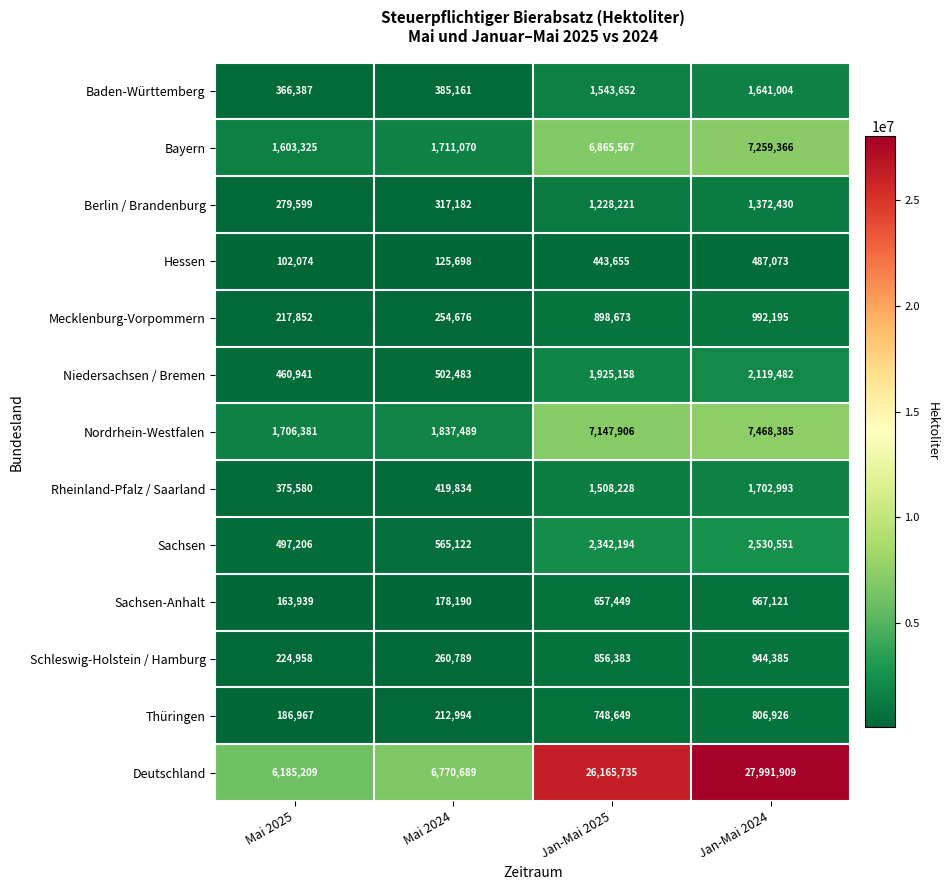

Which series has the largest range (max minus min)?

Deutschland